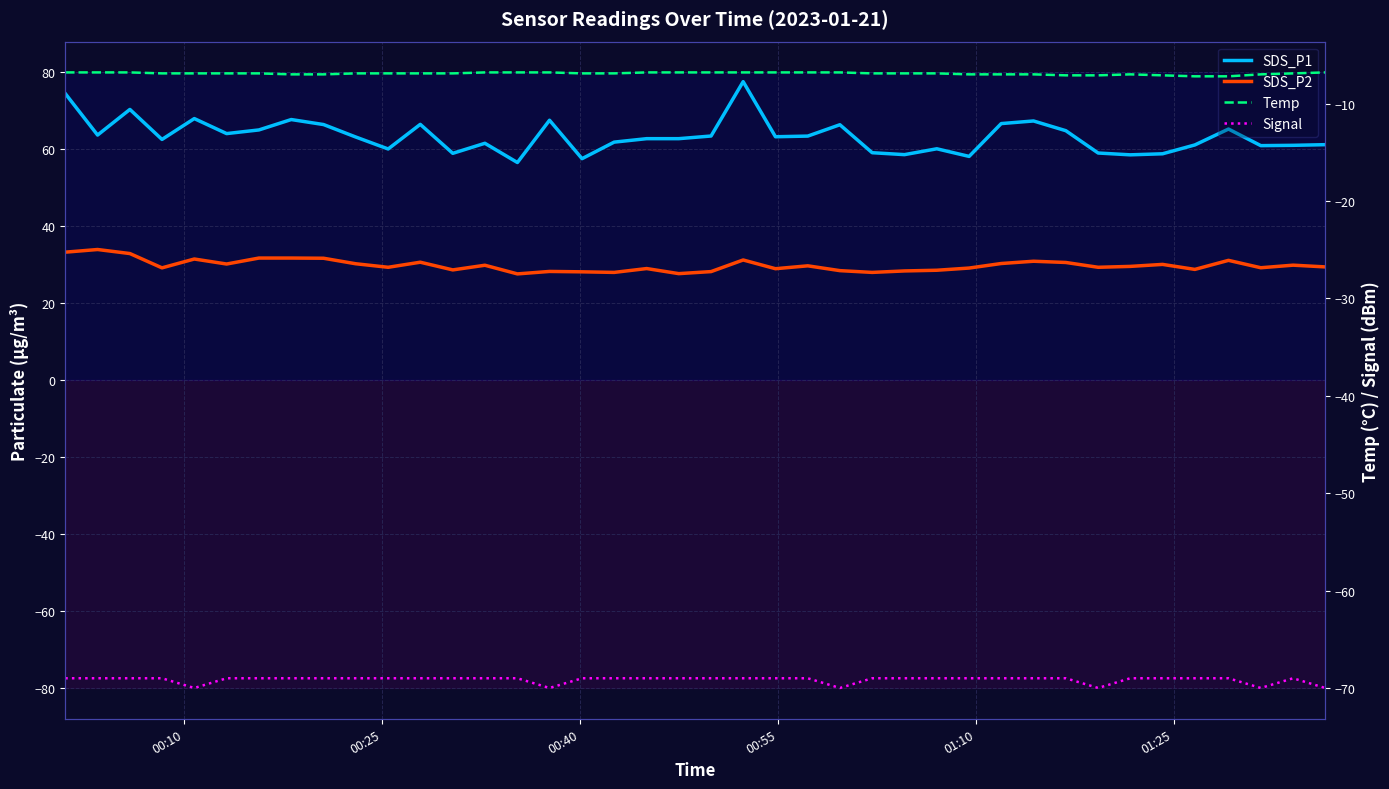

True or false: Temp and SDS_P2 cross at least once.

False